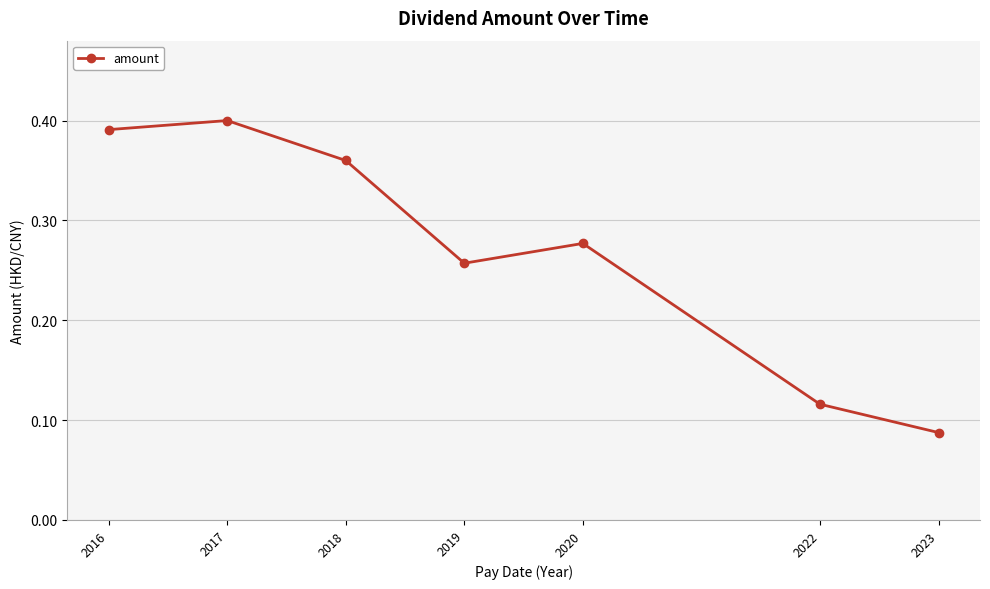

At which category does the data reach its first local peak?

2017